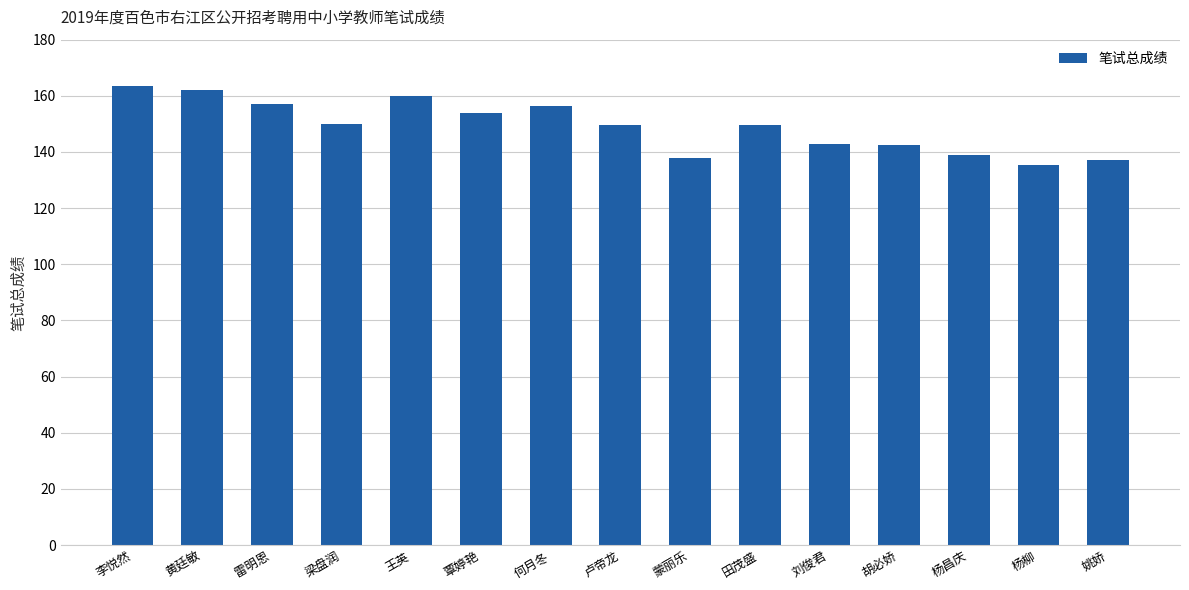

What is the approximate value at 王英?

160.0